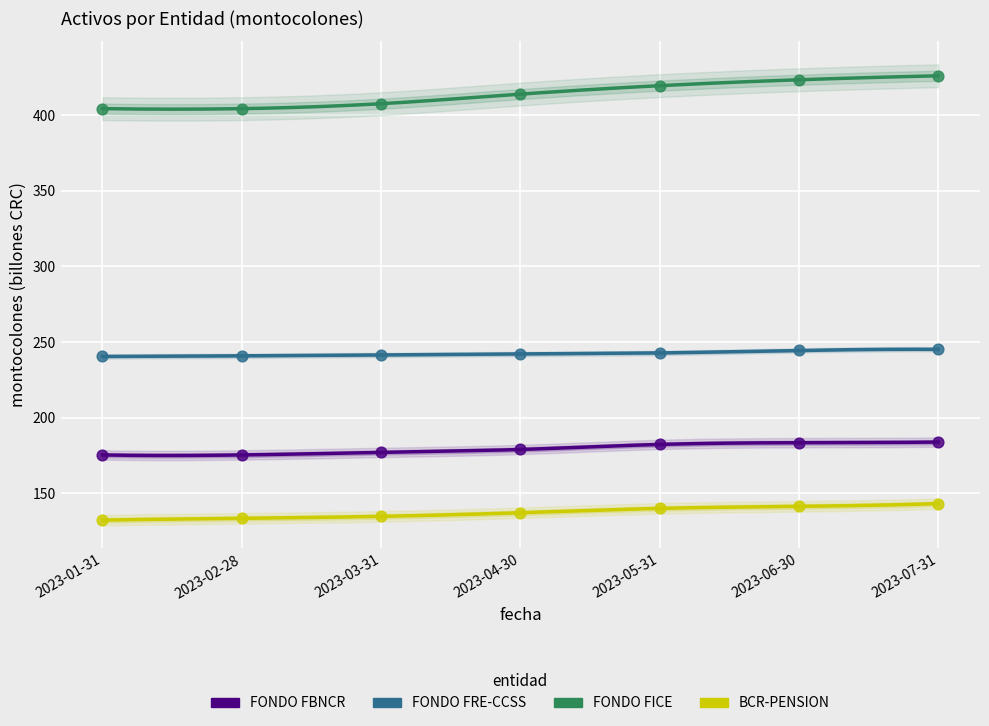

Which series contains the lowest Y value?

BCR-PENSION